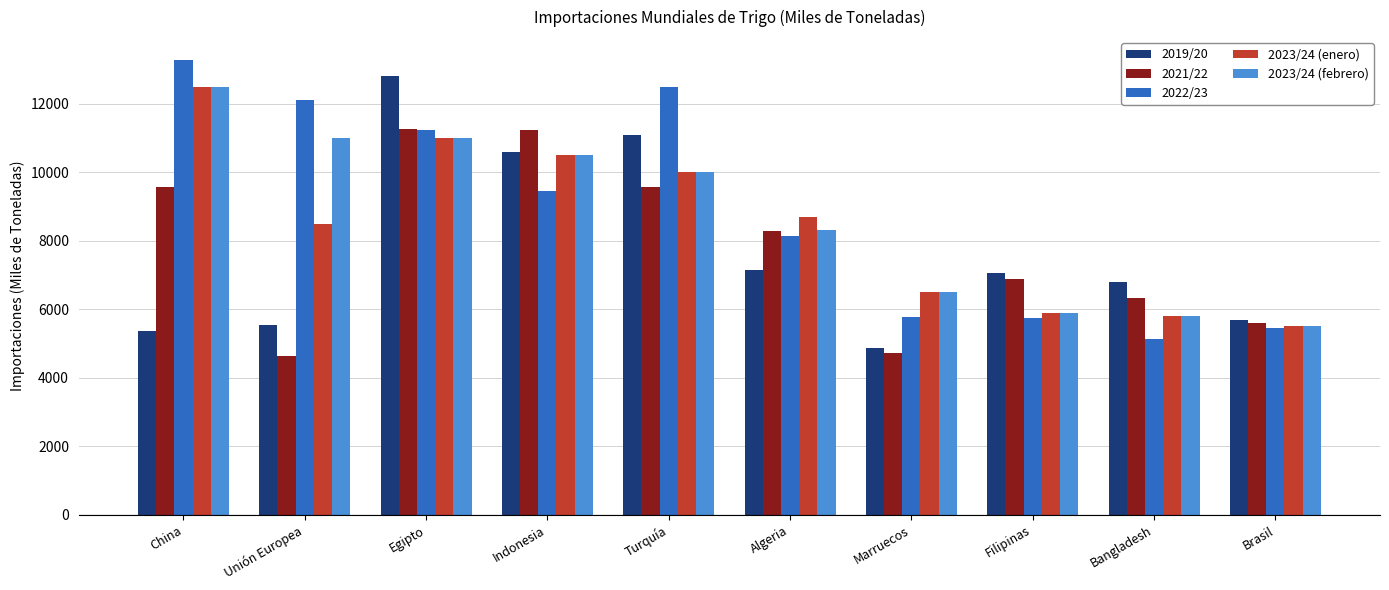

What is the difference between the 2023/24 (enero) values at Algeria and Egipto?

2300